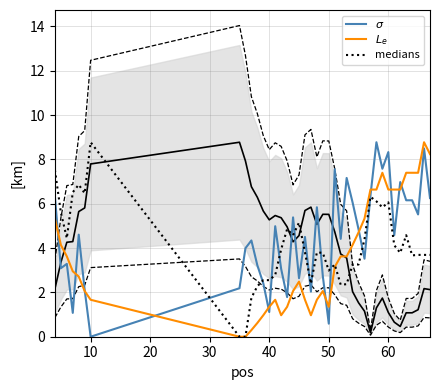

After their last crossing, which series has the higher values: $\sigma$ or medians?

$\sigma$